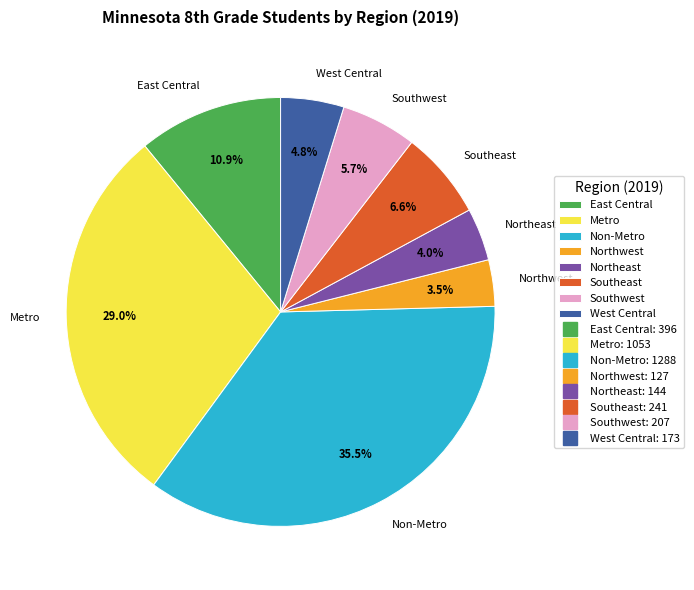

To the nearest percent, what is the average slice percentage?

12%